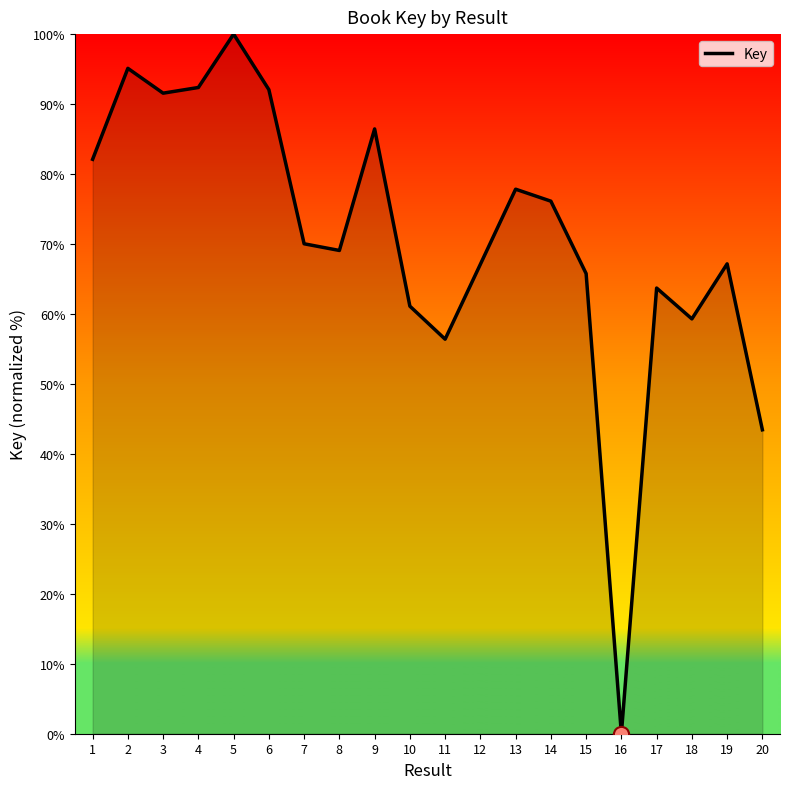

What is the change in value from 5 to 8?

-30.9